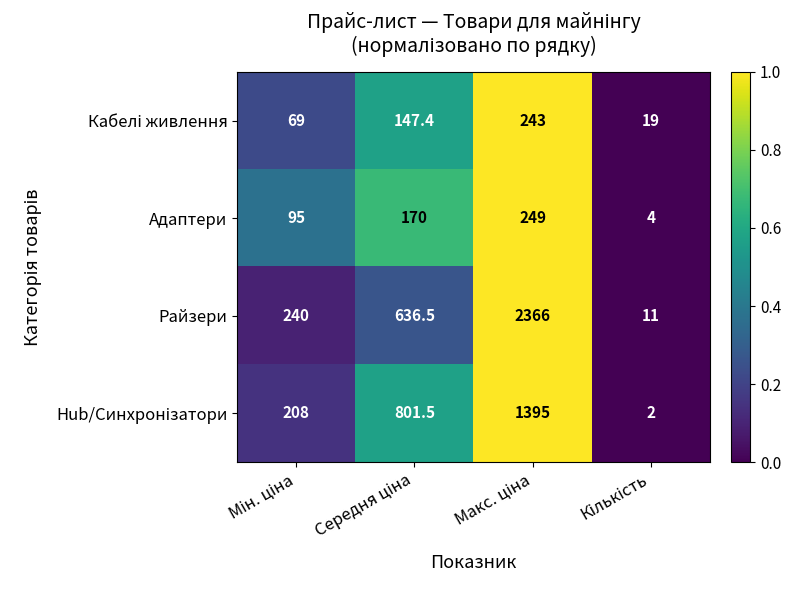

Which series has the largest range (max minus min)?

Райзери